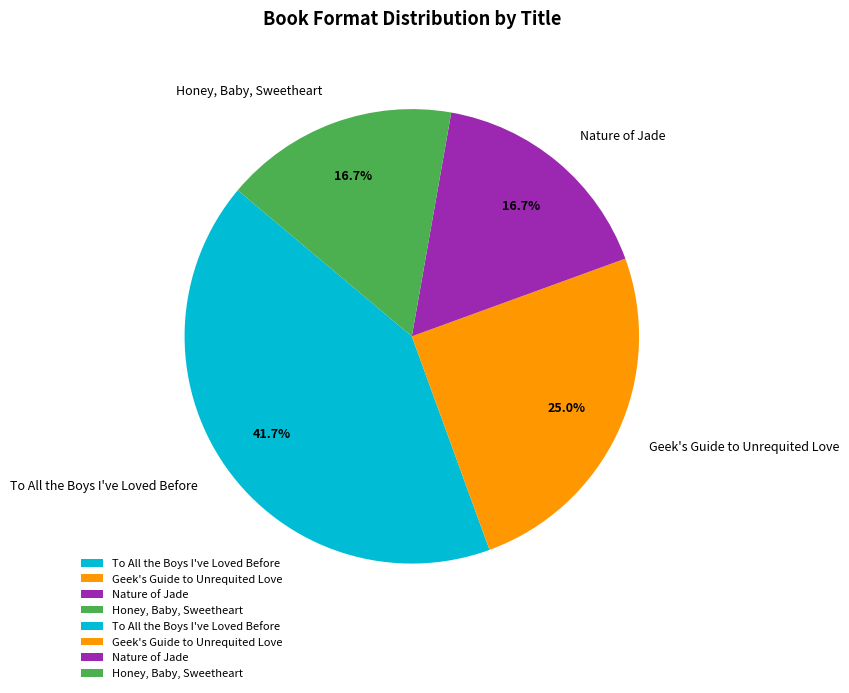

Combined, what portion of the pie is To All the Boys I've Loved Before and Honey, Baby, Sweetheart?

58.3%